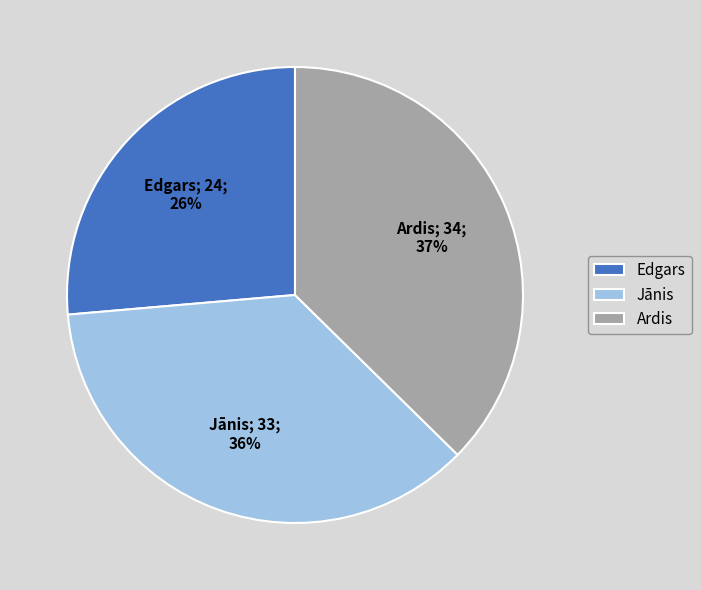

Is the sum of Jānis and Edgars greater than half?

Yes